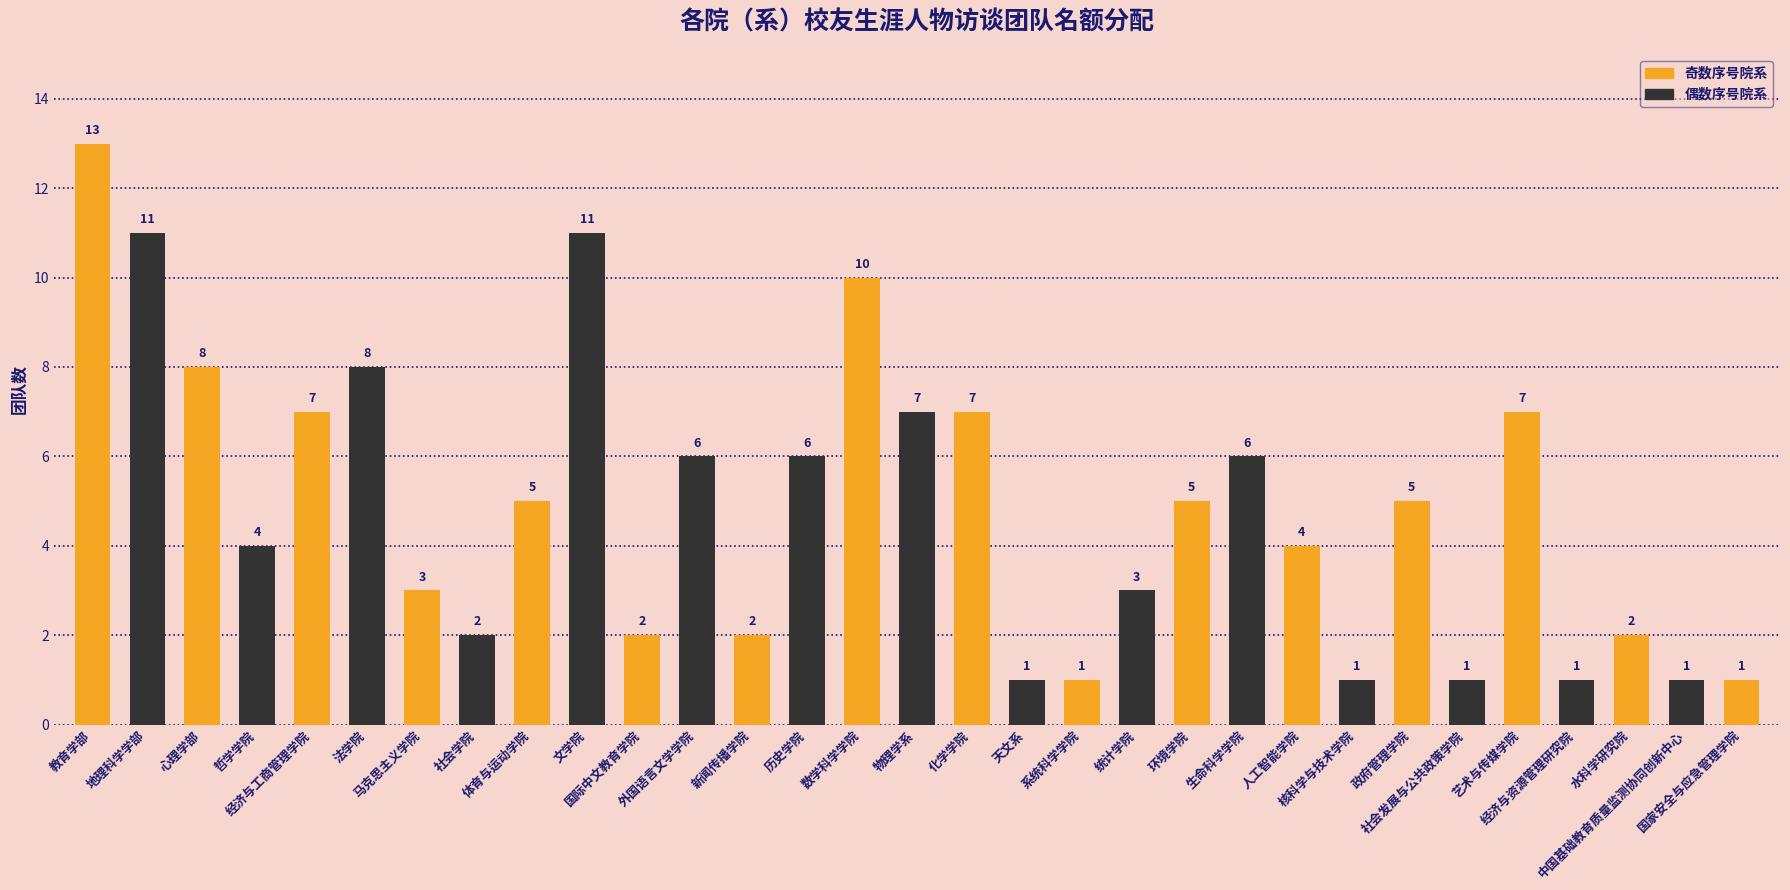

What is the label of the 29th bar from the right?

心理学部